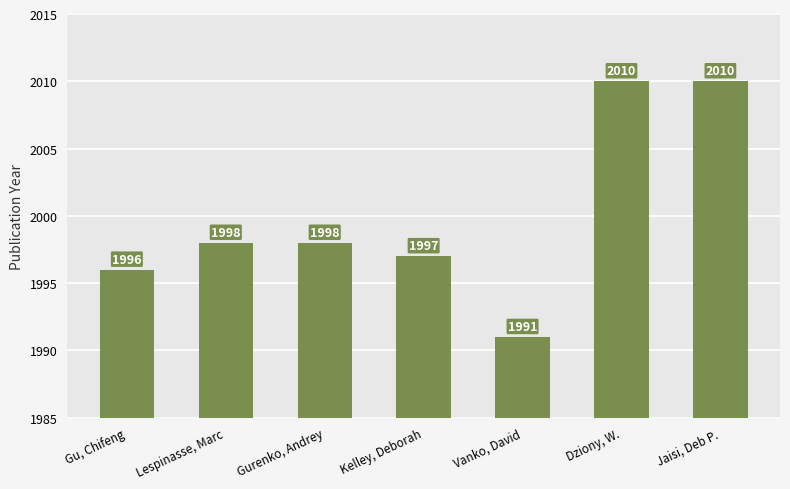

Reading left to right, transcribe all the data shown in this chart.

1996	1998	1998	1997	1991	2010	2010